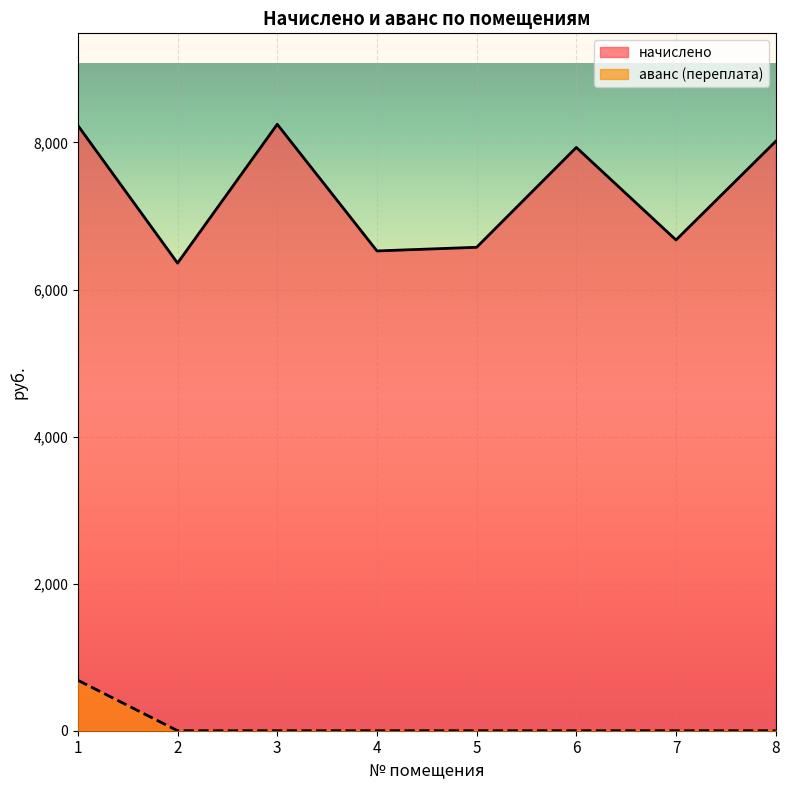

What are all the series names shown in the legend?

начислено, аванс (переплата)